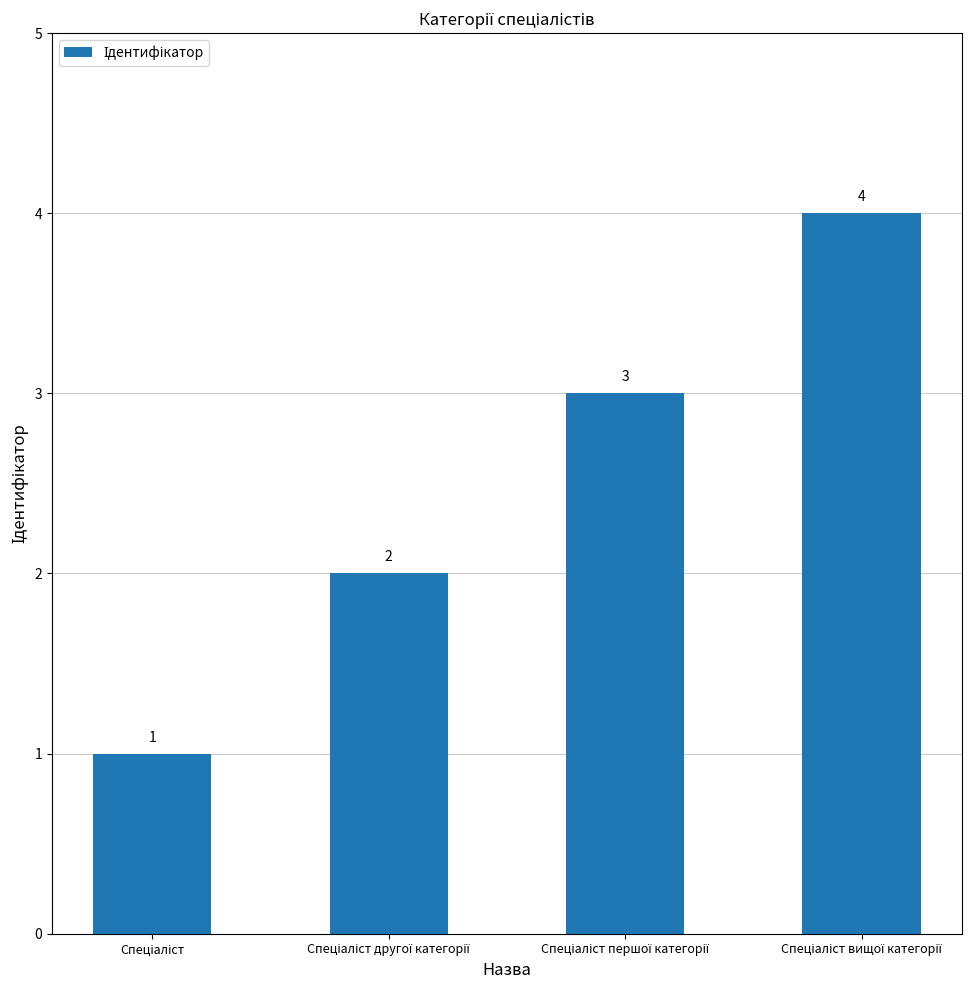

What is the greatest value displayed?

4